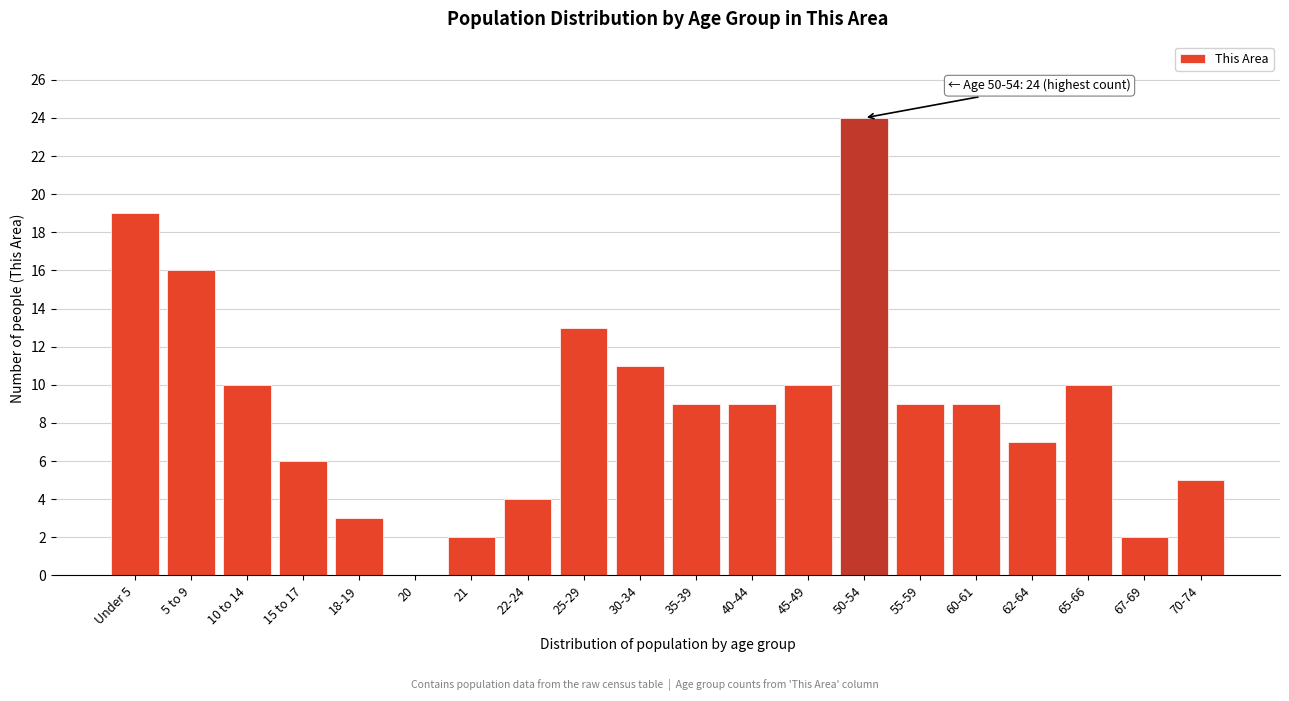

Reading right to left, extract all data points from this chart.

70-74=5	67-69=2	65-66=10	62-64=7	60-61=9	55-59=9	50-54=24	45-49=10	40-44=9	35-39=9	30-34=11	25-29=13	22-24=4	21=2	20=0	18-19=3	15 to 17=6	10 to 14=10	5 to 9=16	Under 5=19